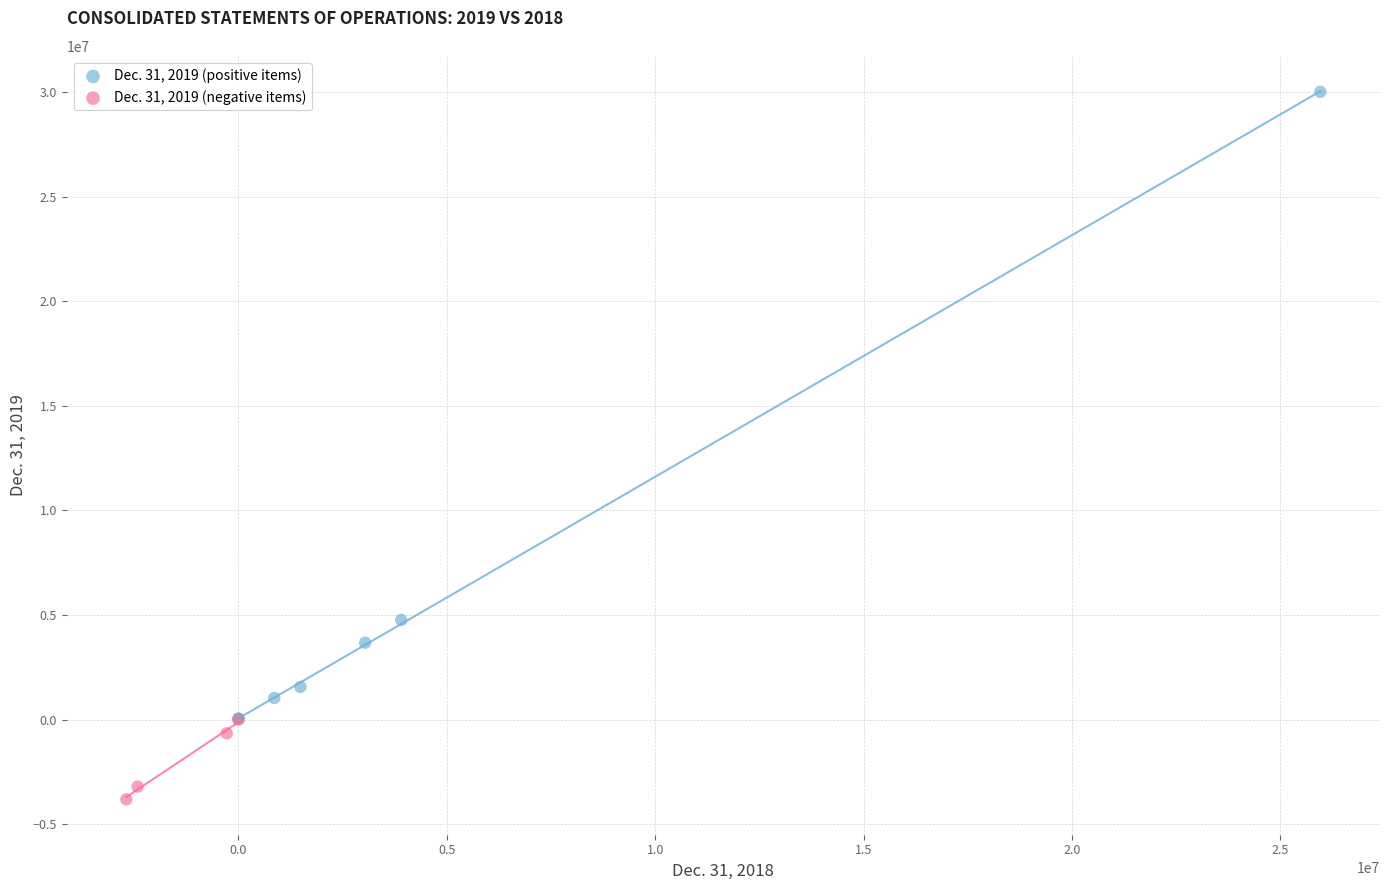

Which series contains the highest Y value?

Dec. 31, 2019 (positive items)